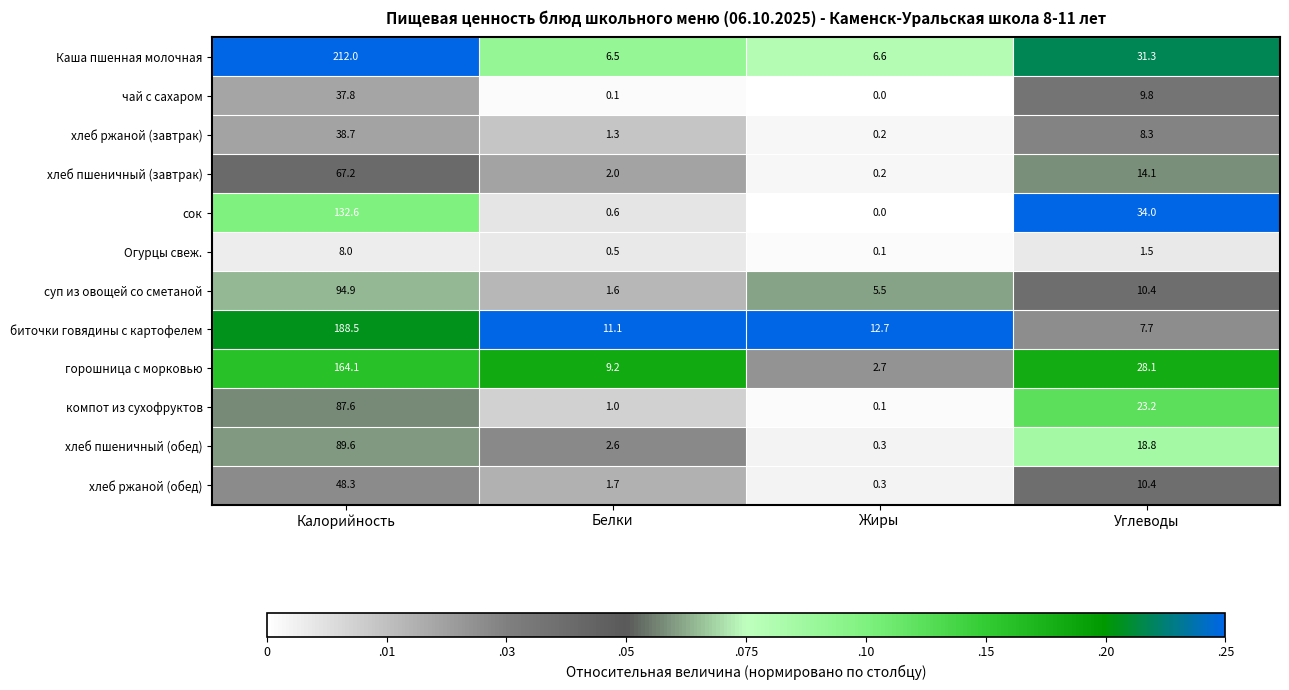

List the labels in order of хлеб пшеничный (завтрак) value, smallest first.

Жиры, Белки, Углеводы, Калорийность